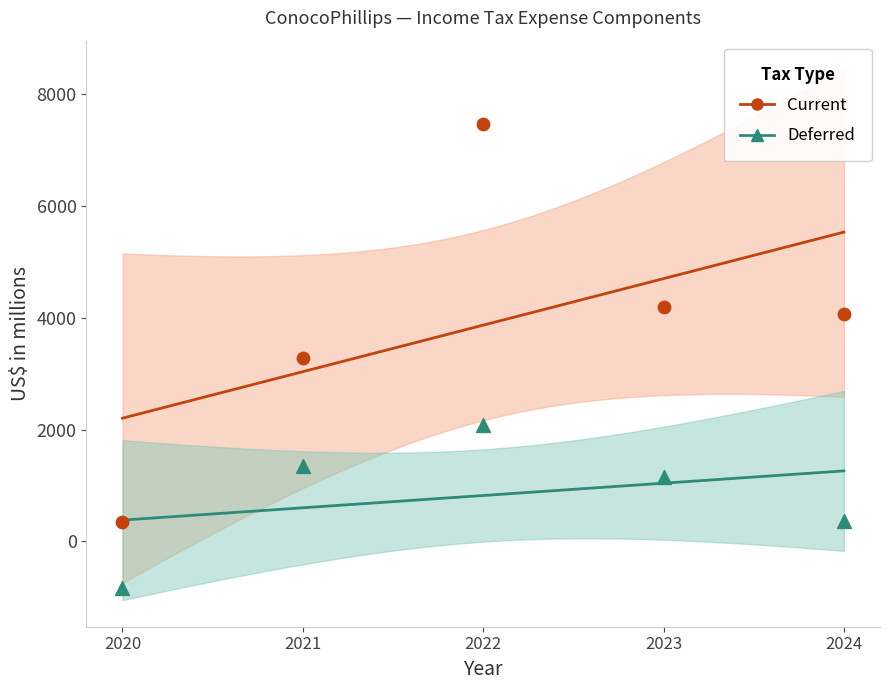

What are all the series names shown in the legend?

Current, Deferred